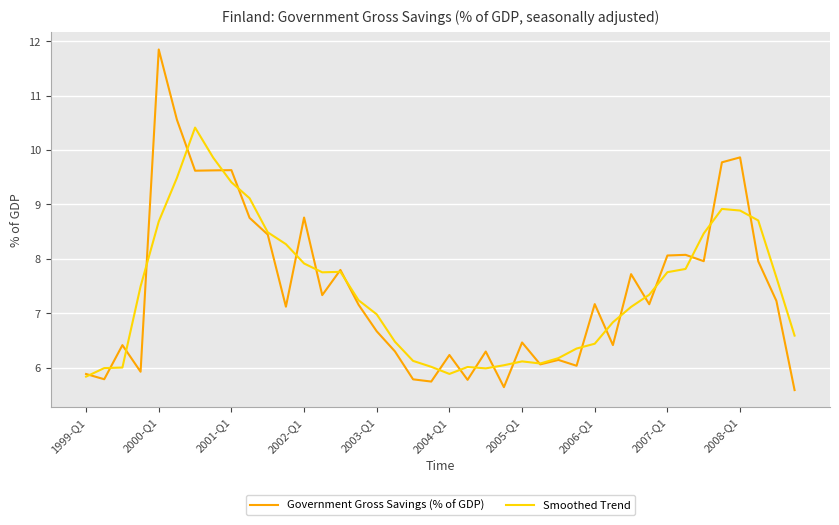

Which series has the widest spread of values?

Government Gross Savings (% of GDP)